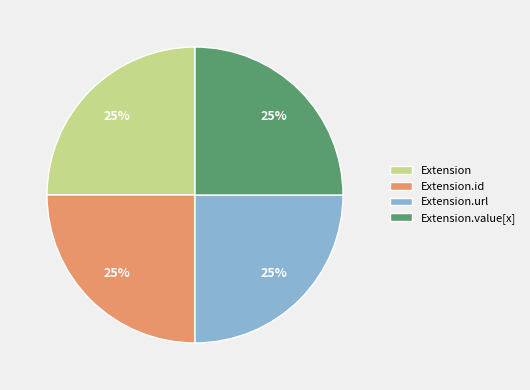

To the nearest percent, what is the combined percentage of Extension.id and Extension?

50%